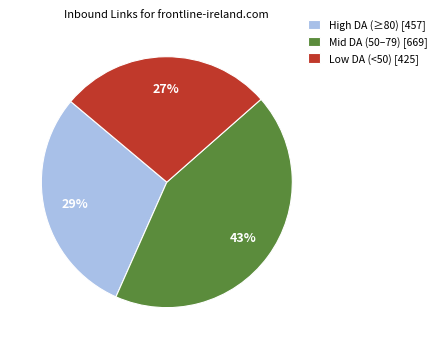

Which category has the smallest portion of the pie?

Low DA (<50) [425]